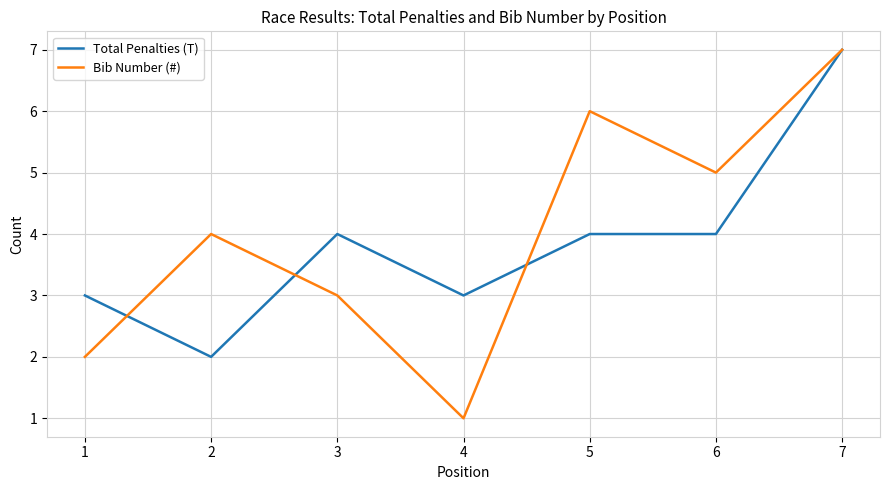

What are all the series names shown in the legend?

Total Penalties (T), Bib Number (#)